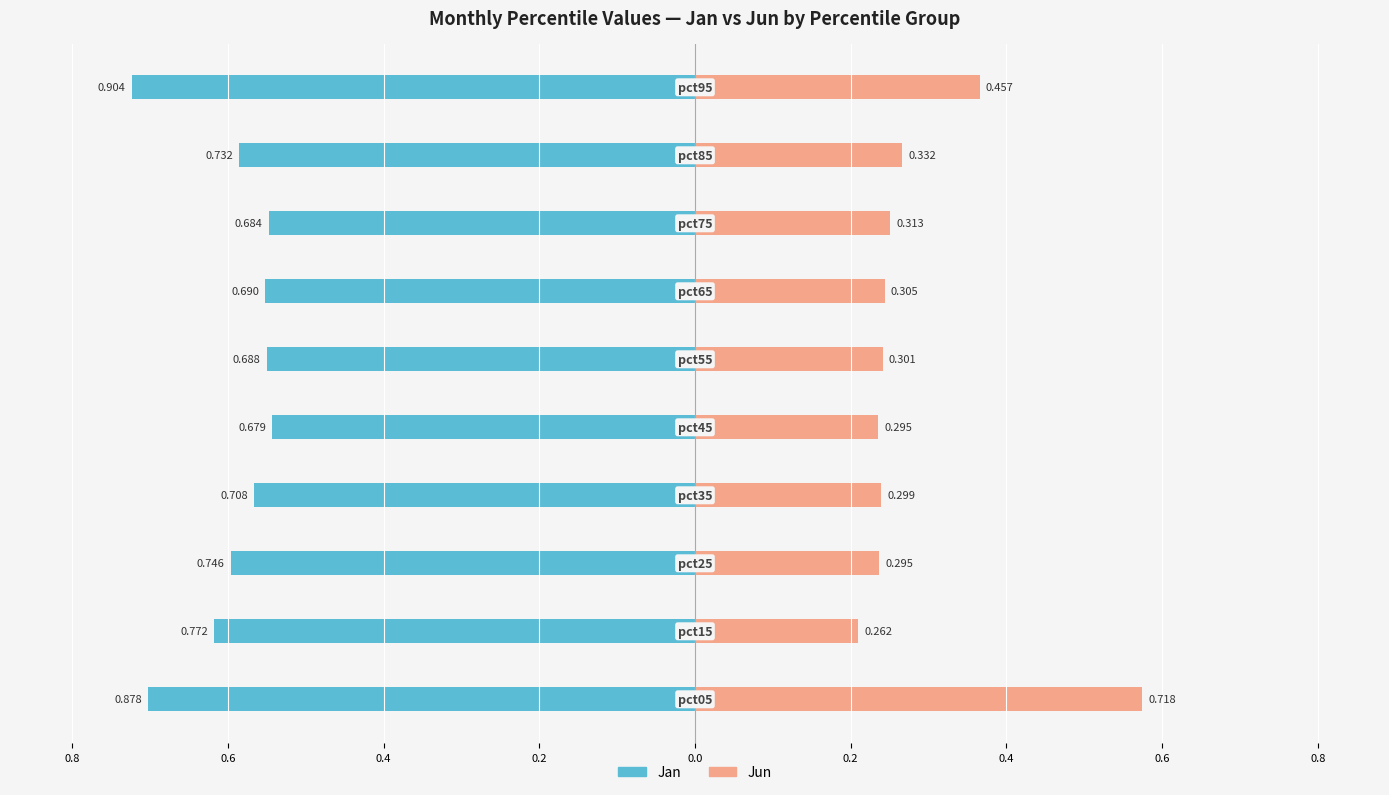

Between 0.4 and 0.6, which is larger?

0.4